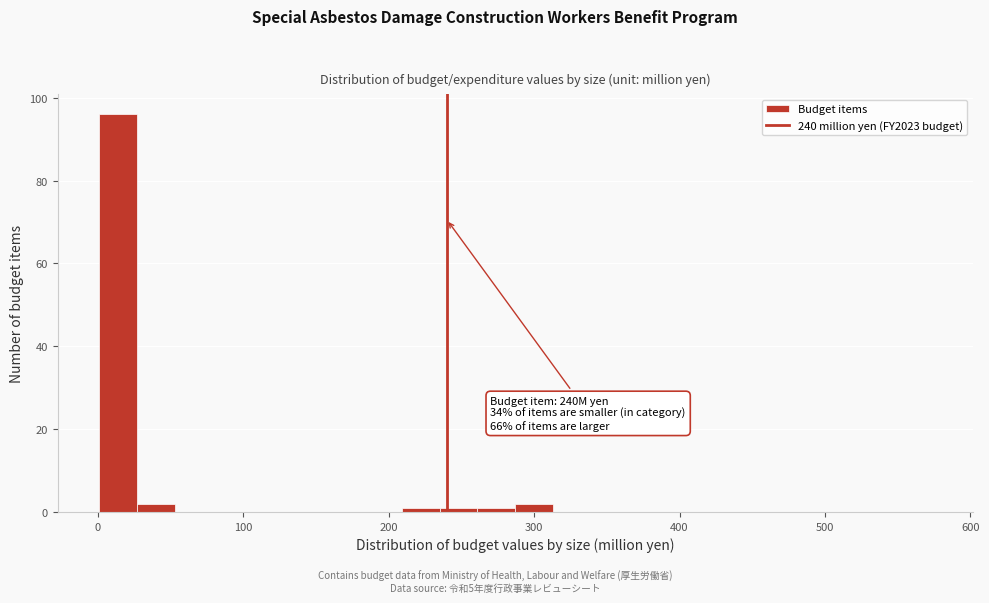

Read against the x-axis, roughly where is the centre of the tallest bar?

10